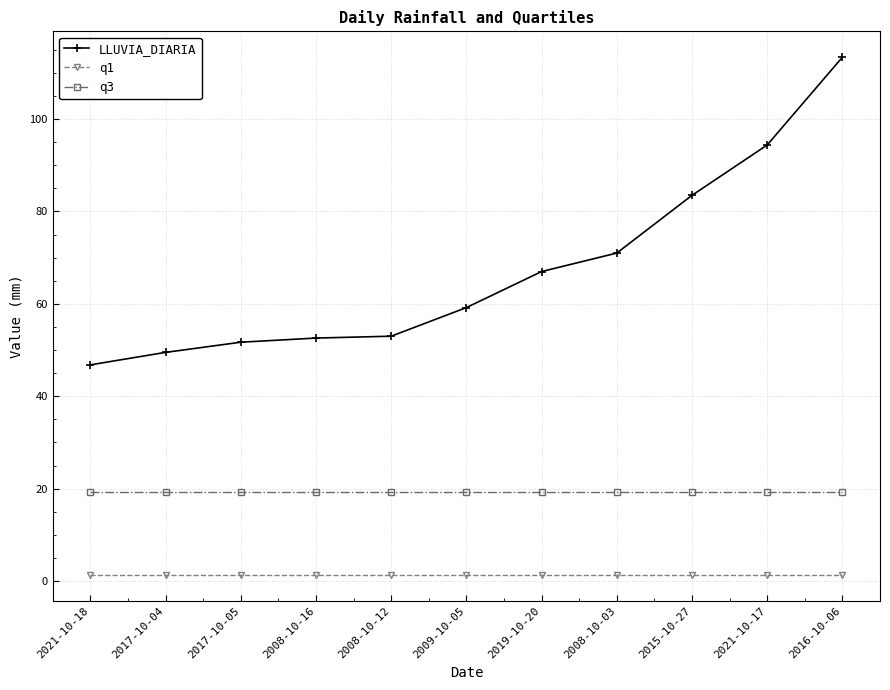

Where does the LLUVIA_DIARIA series first go above 59?

2009-10-05